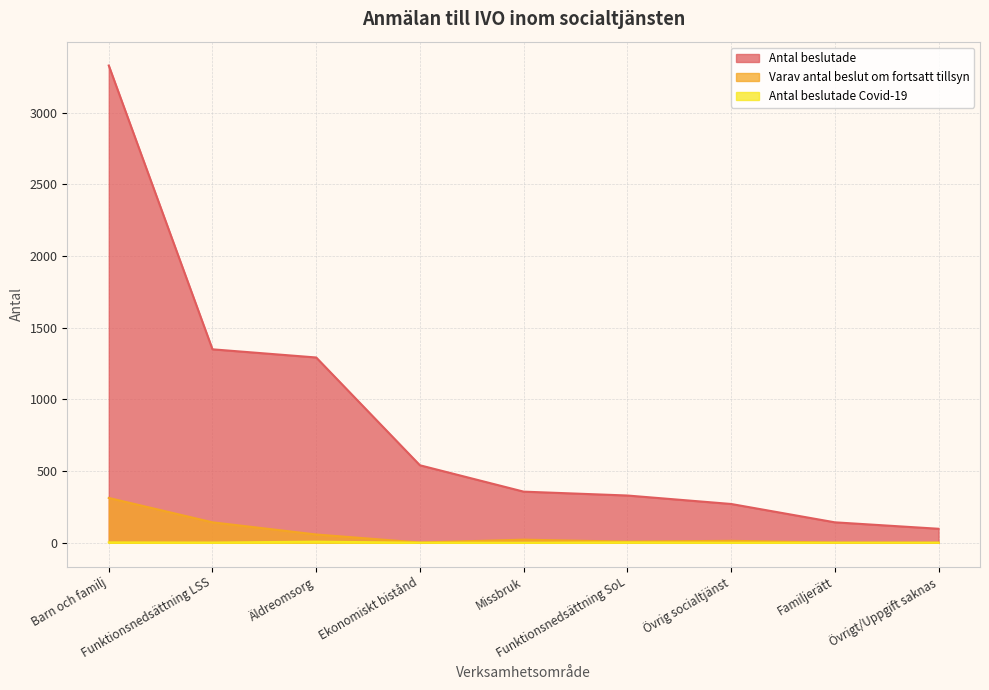

Reading left to right, extract all data points from this chart.

Antal beslutade: 3329	1349	1292	540	356	329	270	142	97
Varav antal beslut om fortsatt tillsyn: 312	142	57	1	21	7	13	0	0
Antal beslutade Covid-19: 2	1	7	0	0	2	0	0	0